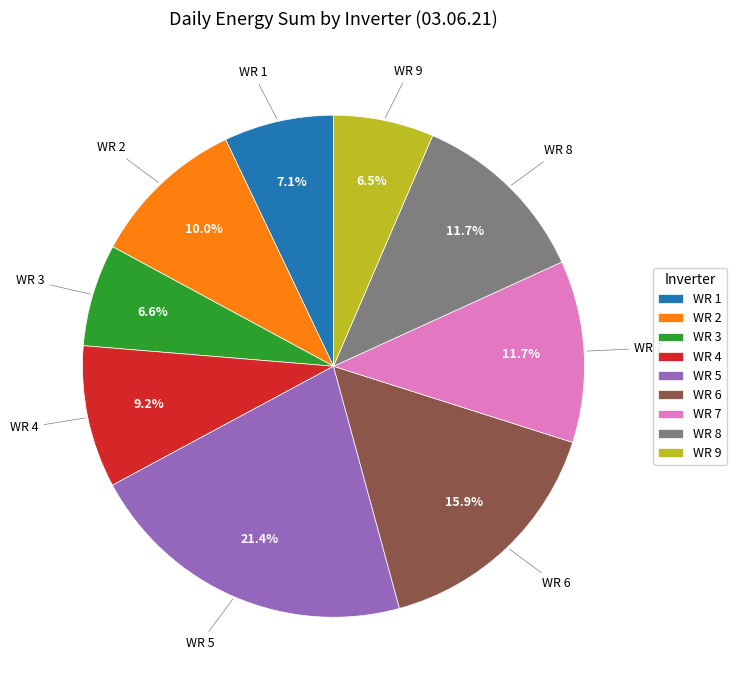

Which has a higher value, WR 6 or WR 2?

WR 6